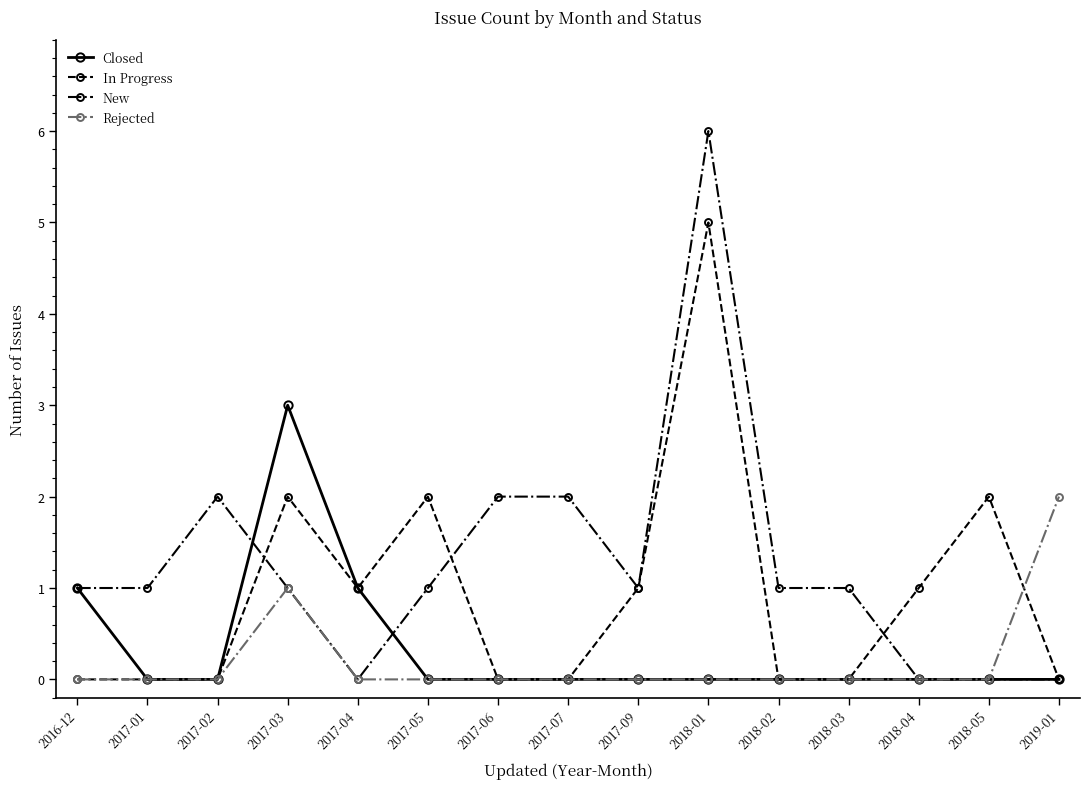

What is the approximate value of In Progress at 2017-09?

1